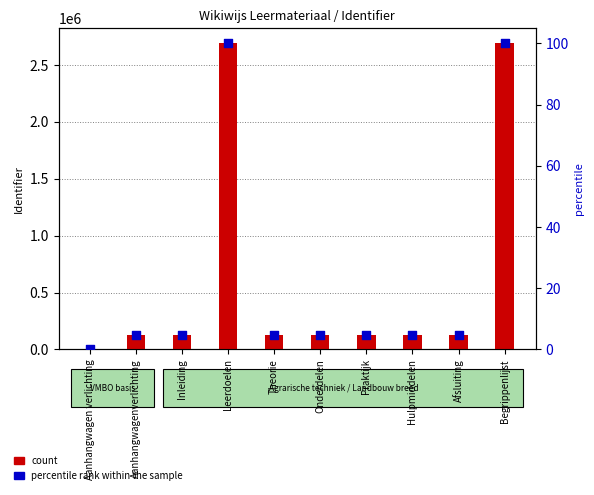

What is the total value across all series at Hulpmiddelen?

130099.8